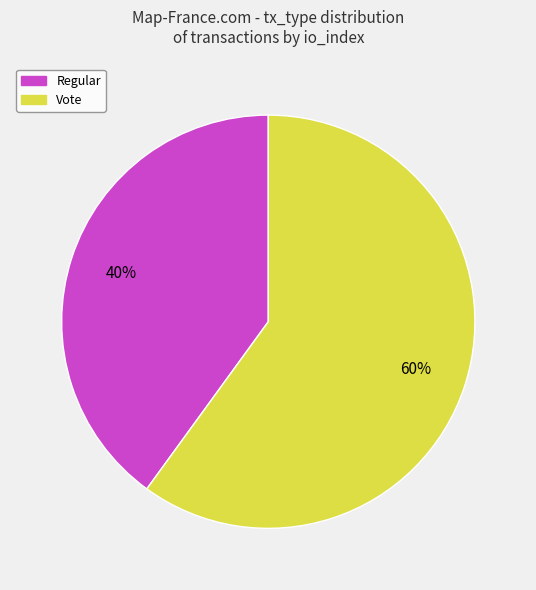

To the nearest percent, what percentage of the pie is Vote?

60%